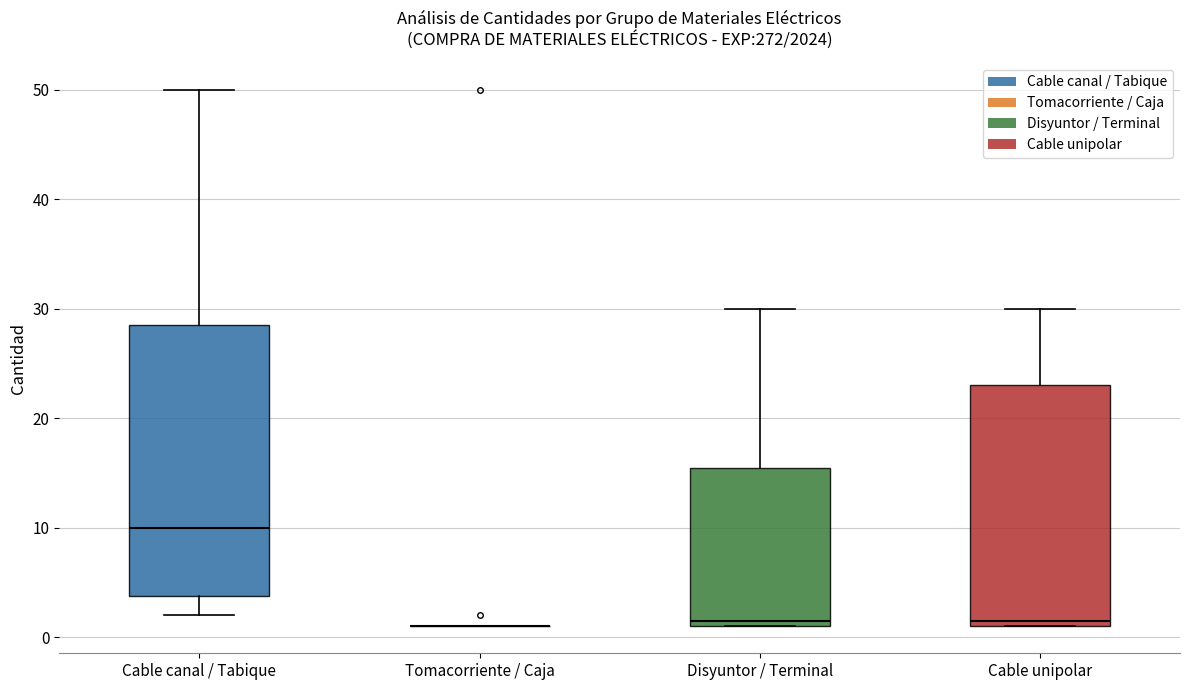

Reading left to right, transcribe this box plot: for each box, give where its median line is, the range the box spans, and where its two whiskers end, as read against the y-axis. The values are not printed on the chart, so give them approximately, as read against the axis.

Cable canal / Tabique: median 10, box 4 to 29, whiskers 2 to 50
Tomacorriente / Caja: box collapsed to a line at 1, whiskers 1 to 1
Disyuntor / Terminal: median 2, box 1 to 16, whiskers 1 to 30
Cable unipolar: median 2, box 1 to 23, whiskers 1 to 30